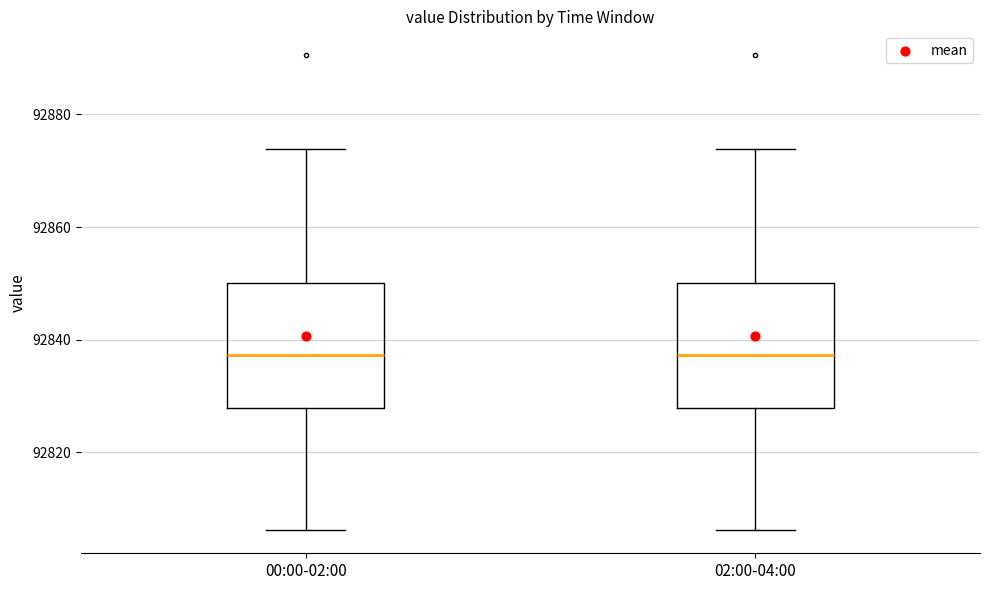

Reading left to right, read every box against the y-axis: the position of its median line, the range the box covers, and the ends of its whiskers. The values are not printed on the chart, so give them approximately, as read against the axis.

00:00-02:00: median 92838, box 92828 to 92850, whiskers 92806 to 92874
02:00-04:00: median 92838, box 92828 to 92850, whiskers 92806 to 92874